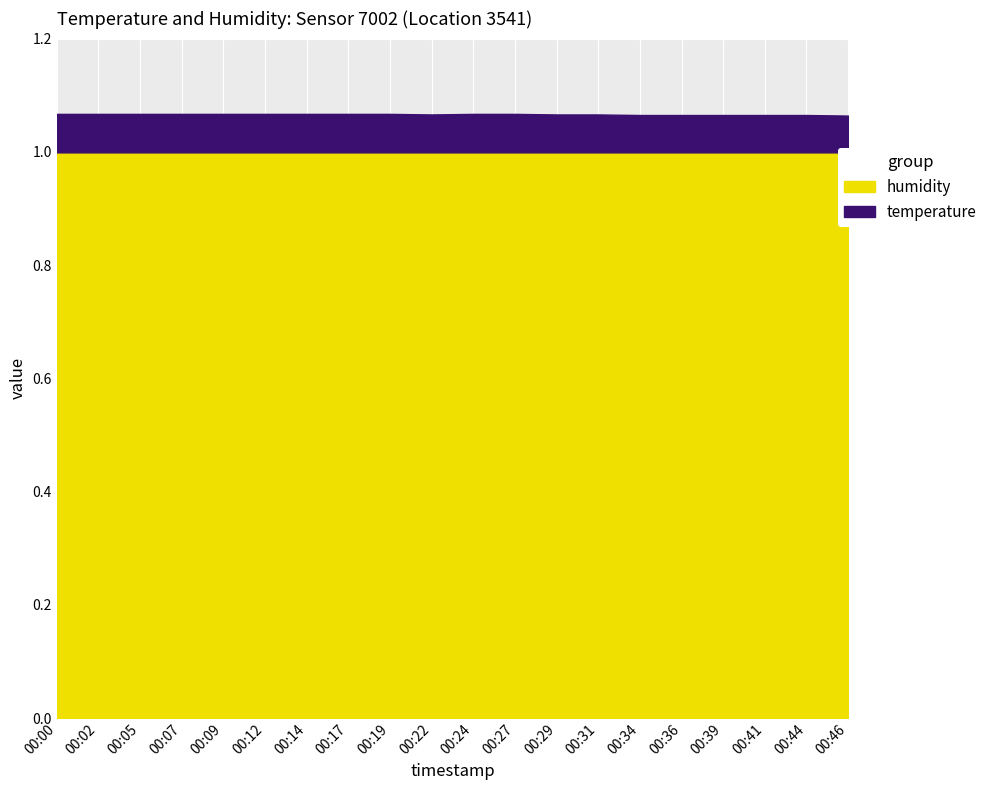

Which label corresponds to the largest value in the chart?

00:00